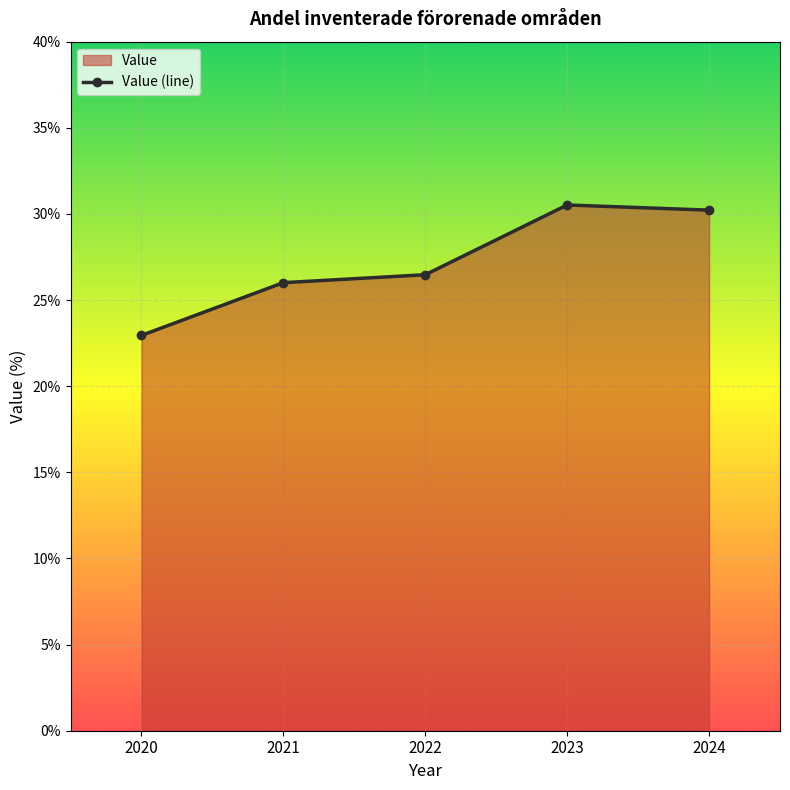

What is the change in value from 2023 to 2024?

-0.3